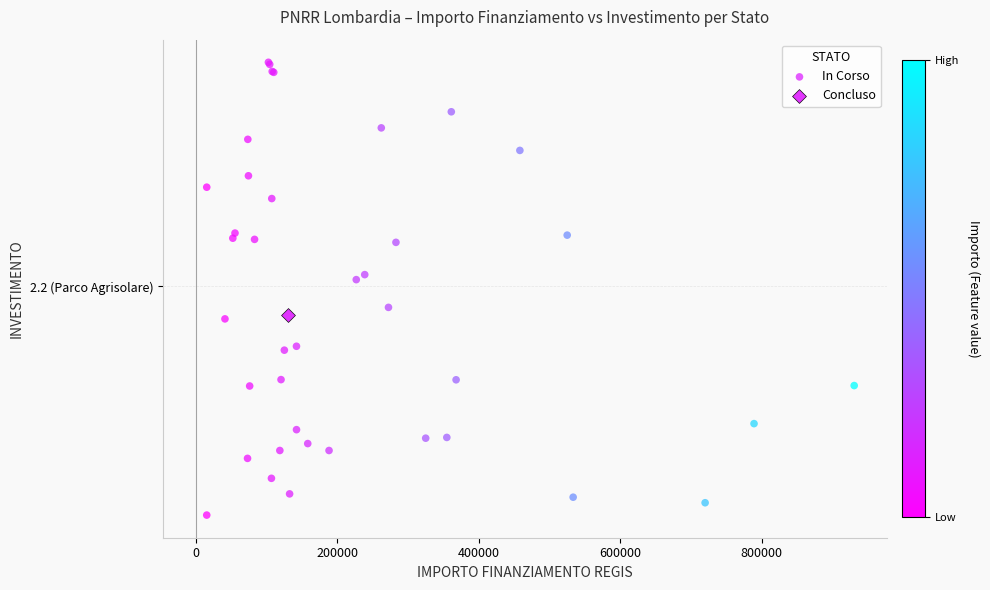

What are all the series names shown in the legend?

In Corso, Concluso